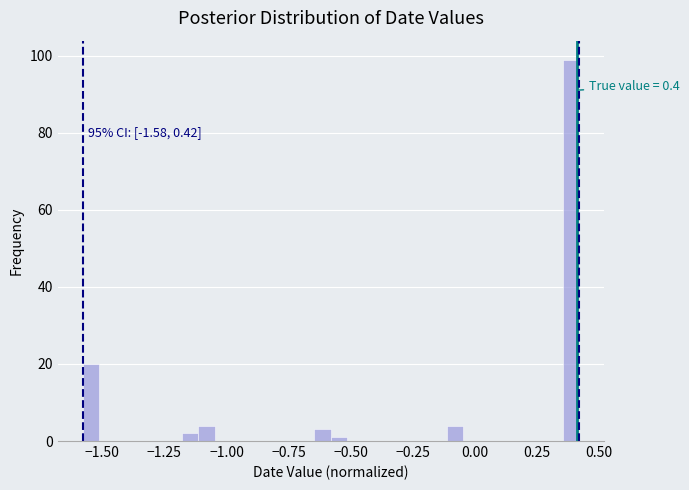

Around what value on the x-axis is the tallest bar? Give the approximate position of its centre, as read against the axis.

0.40